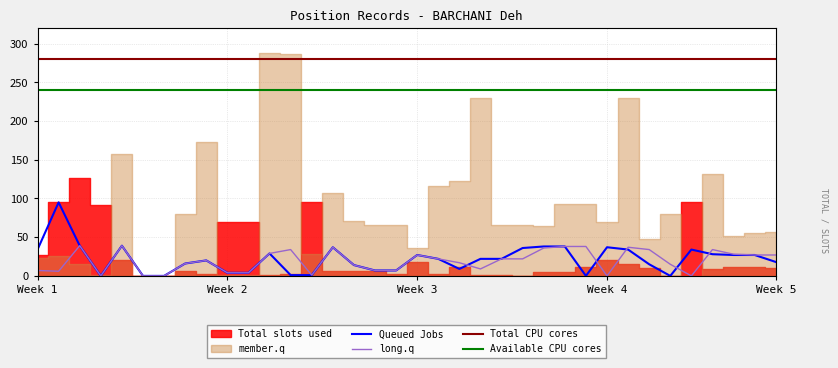

What is the maximum value for Queued Jobs?

95